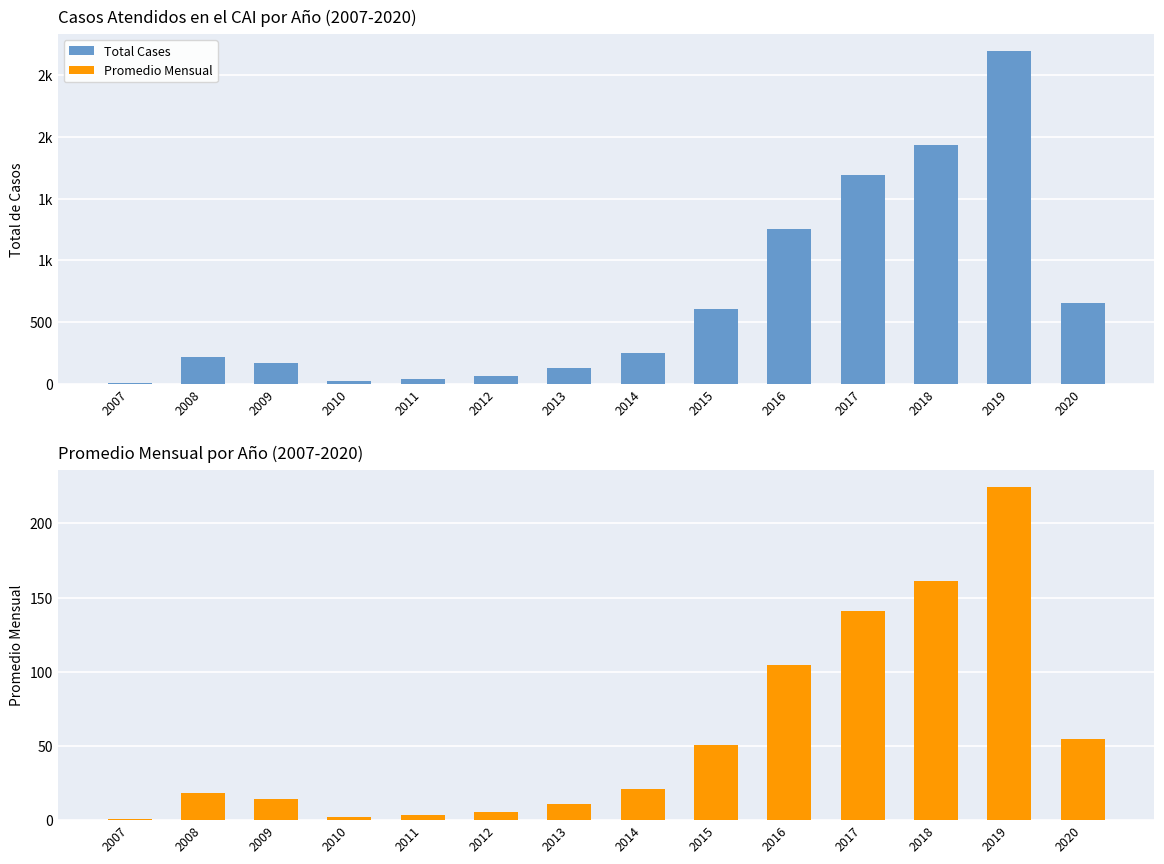

What is the total value across all series at 2013?

137.6